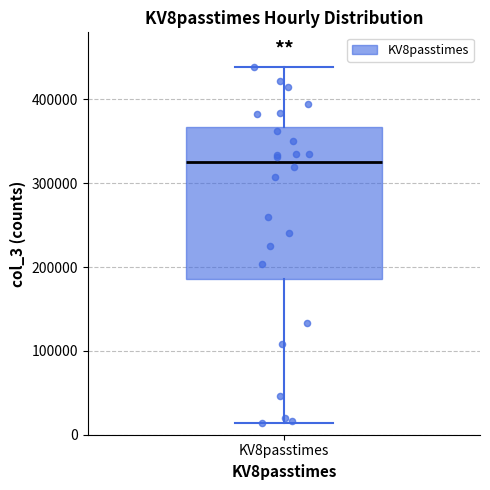

Transcribe this box plot: give where the median line is, the range the box spans, and where the two whiskers end, as read against the y-axis. The values are not printed on the chart, so give them approximately, as read against the axis.

median 330000, box 190000 to 370000, whiskers 10000 to 440000